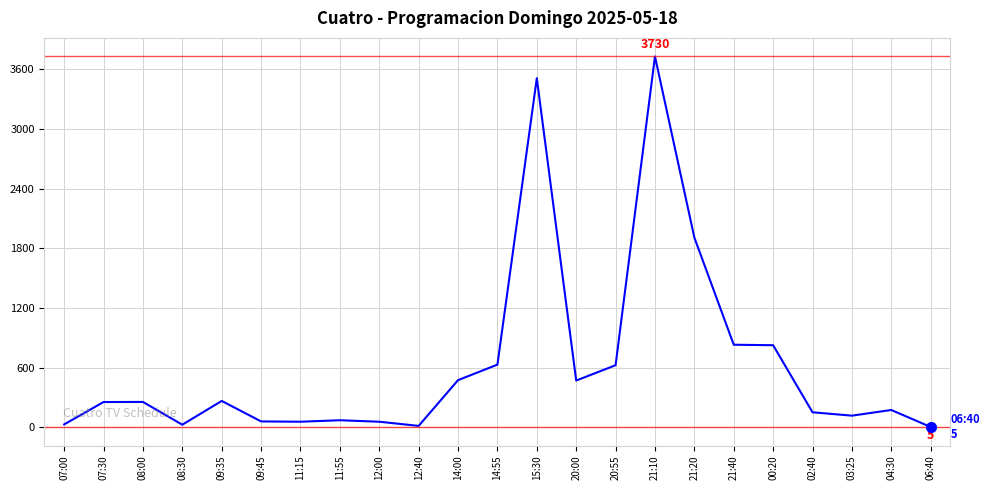

Approximately how many times larger is the value at 21:40 compared to 00:20?

1.0